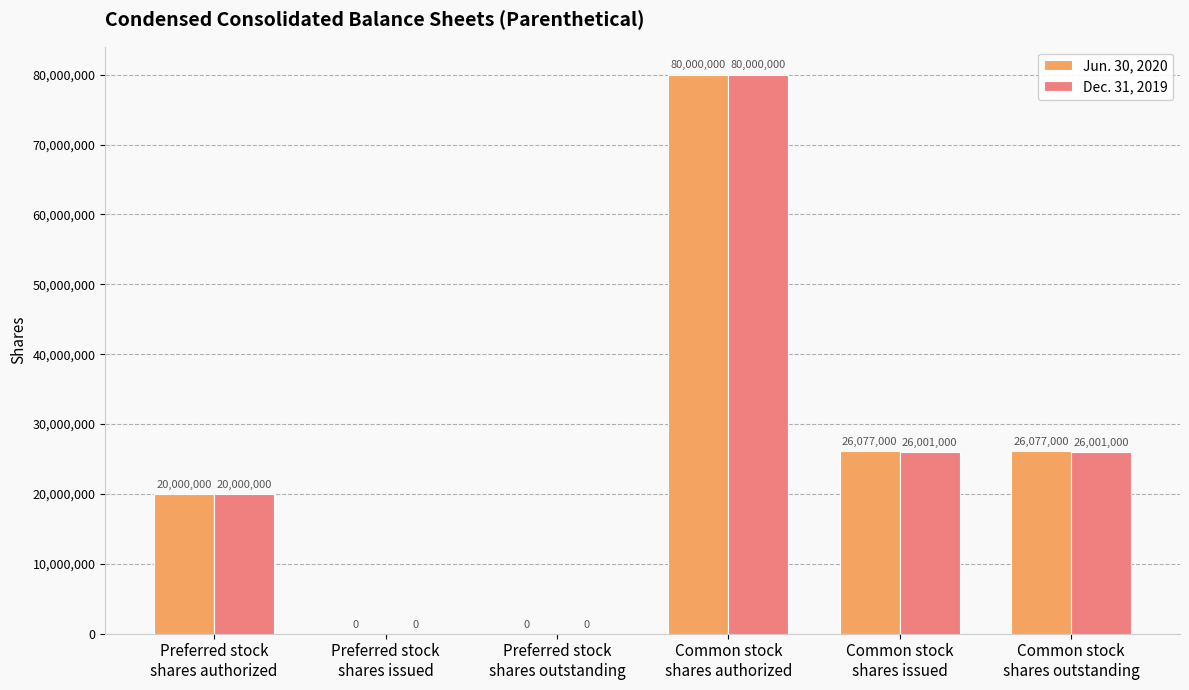

Which series has the largest total across all categories?

Jun. 30, 2020